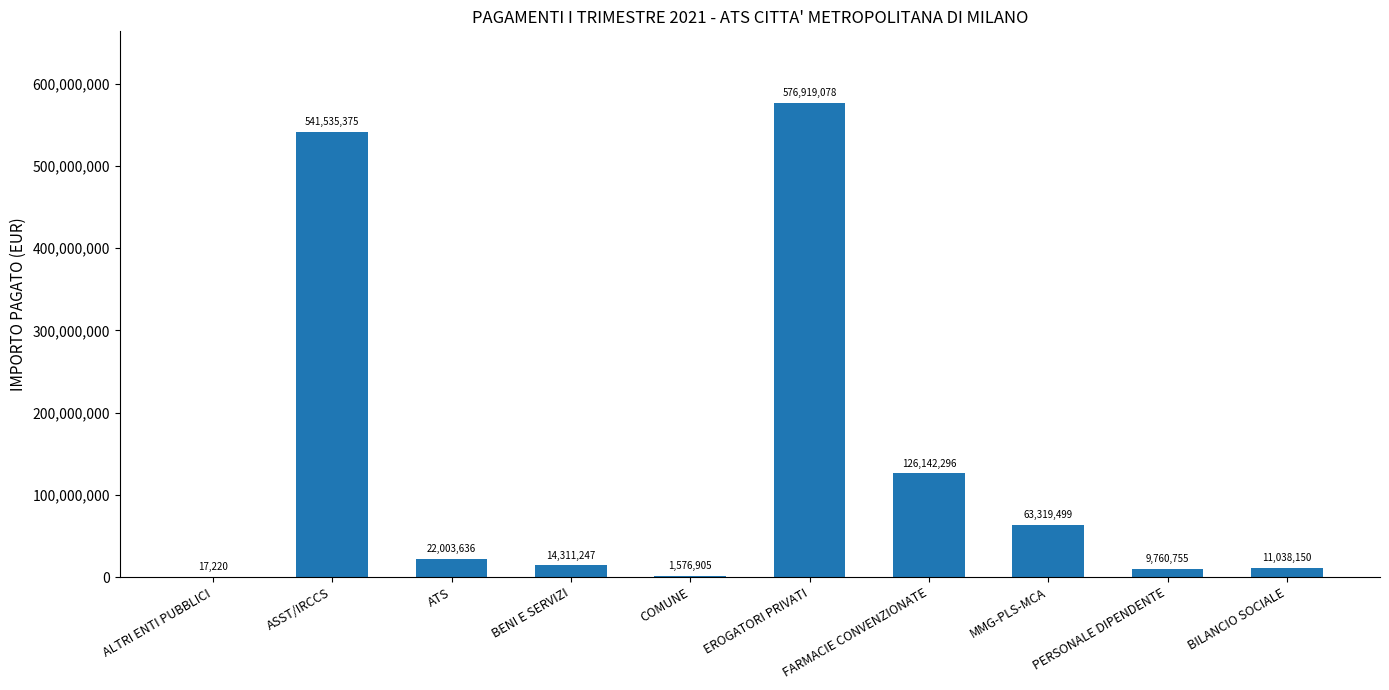

At which label does the data first exceed 22003636?

ASST/IRCCS